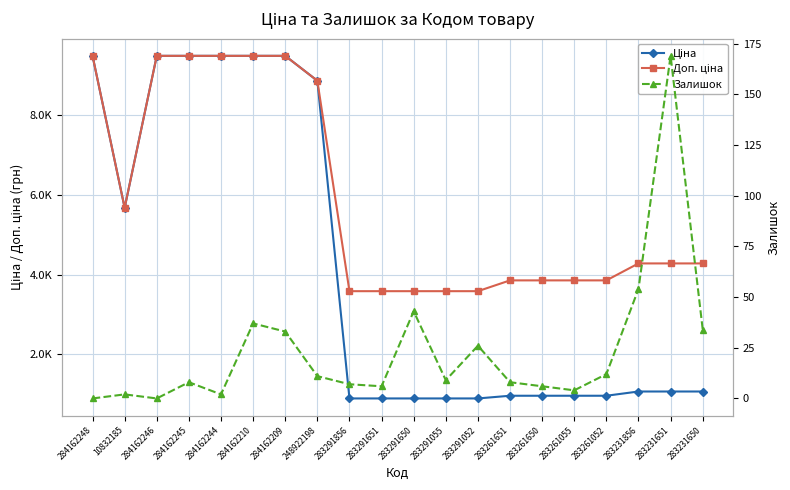

Is it true that Доп. ціна equals 2304.7 at 283291650?

False